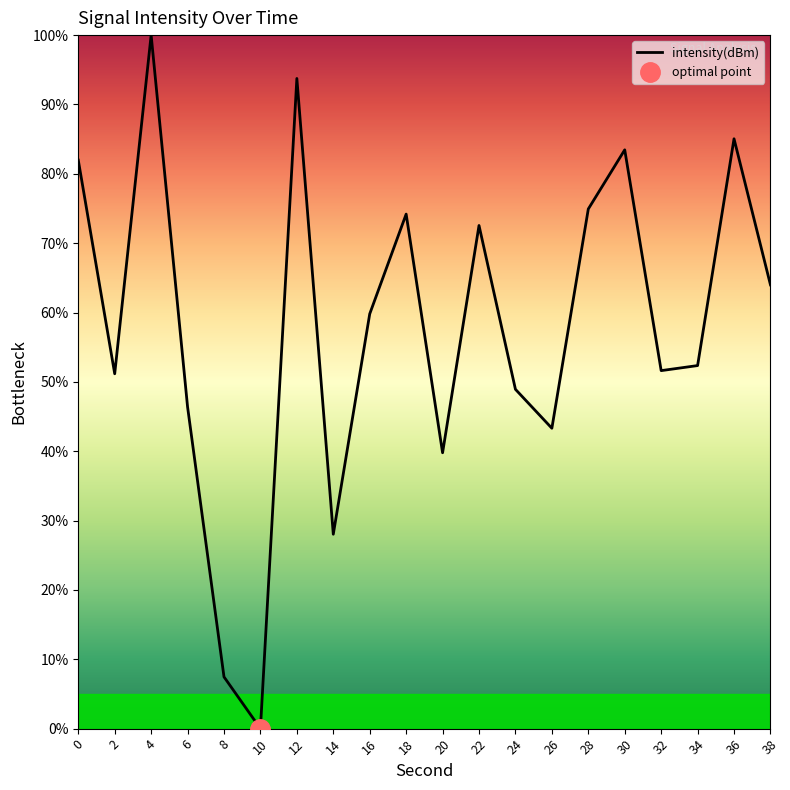

Is it true that the value at 4 is 25.9?

False